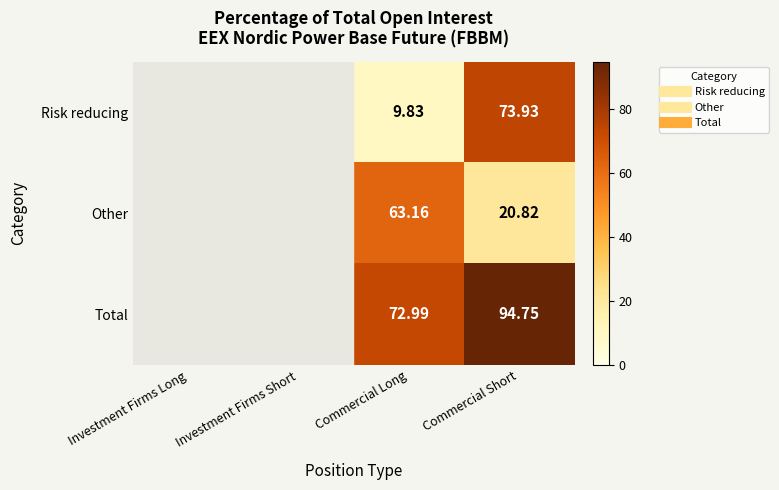

How many positive values does the Total series have?

2